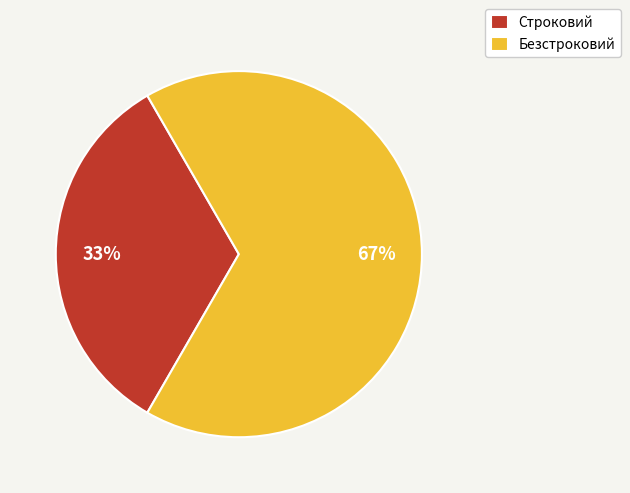

Rank the categories by value from lowest to highest.

Строковий, Безстроковий